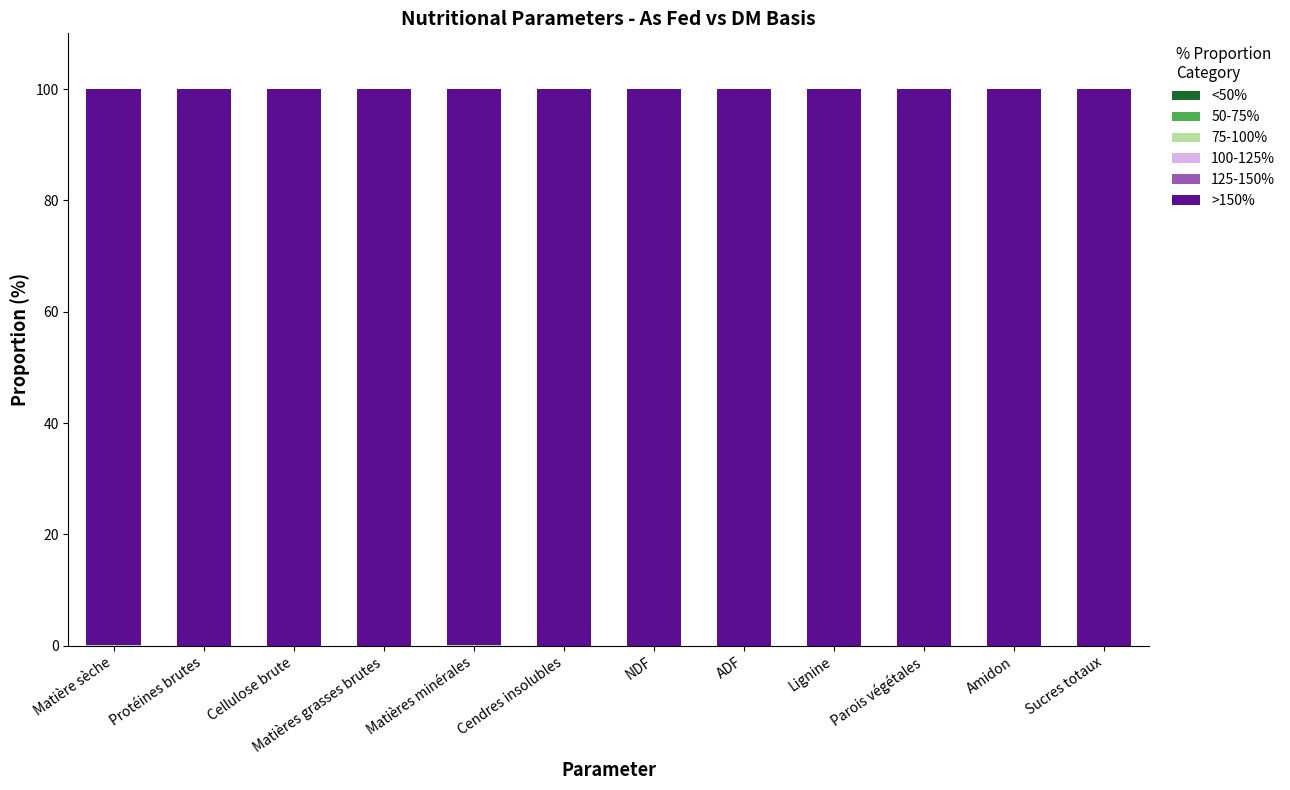

What is the total value across all series at Cendres insolubles?

100.0